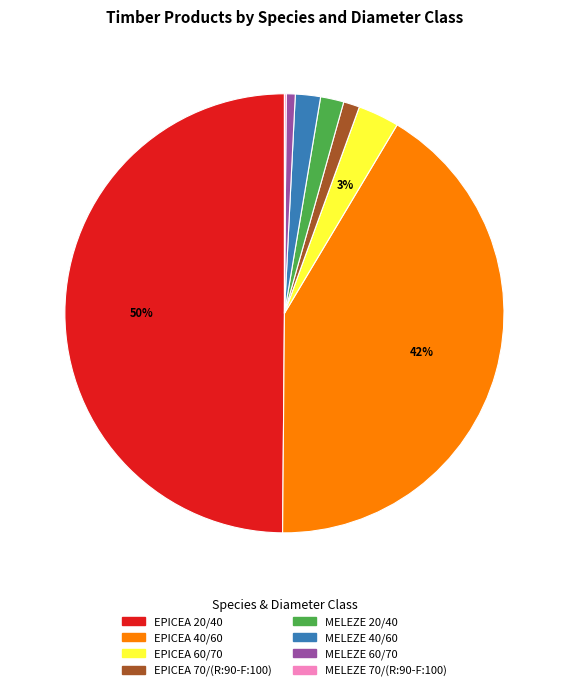

To the nearest percent, what is the difference between the EPICEA 70/(R:90-F:100) and MELEZE 40/60 slice percentages?

1%